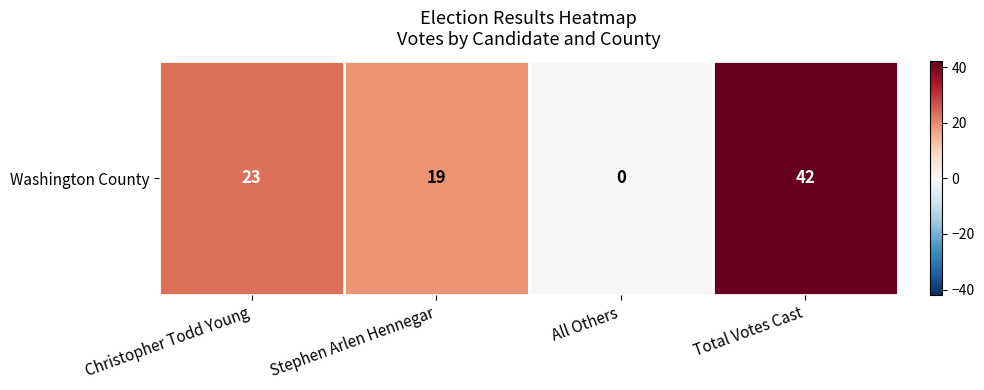

What is the sum of the values at Total Votes Cast and Christopher Todd Young?

65